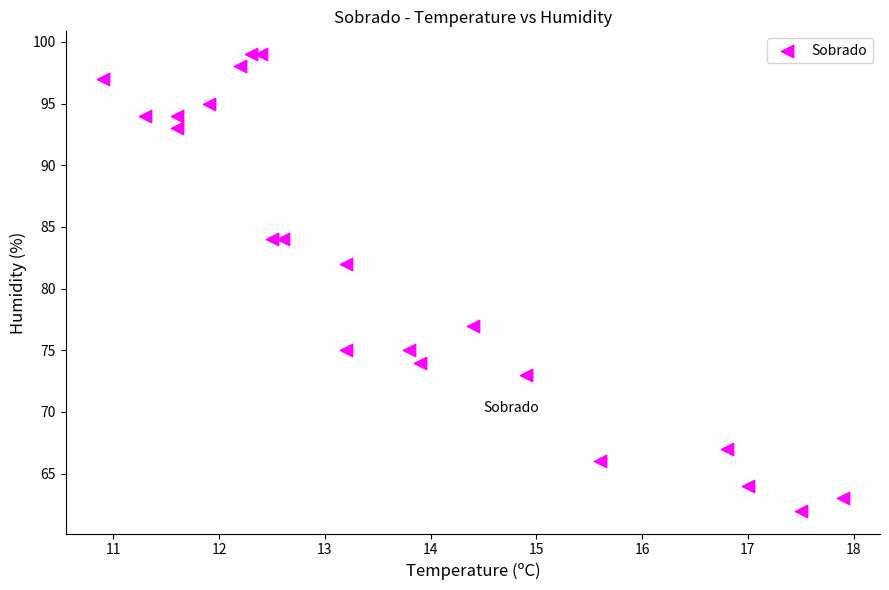

What Y value in the scatter plot is closest to 80?

82